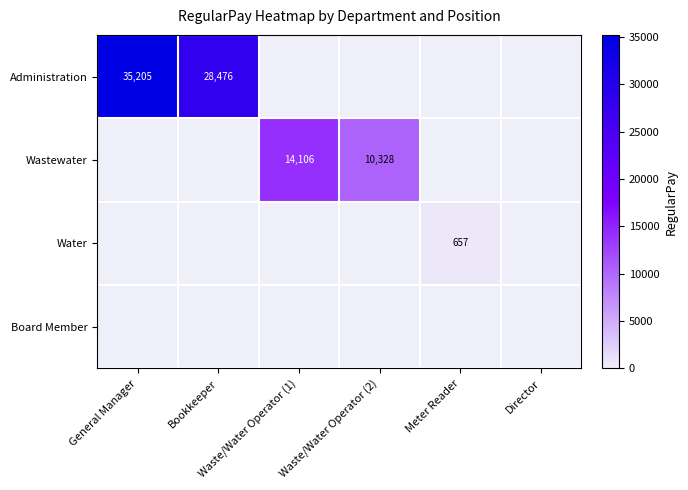

Rank the categories by Wastewater value from lowest to highest.

General Manager, Bookkeeper, Meter Reader, Director, Waste/Water Operator (2), Waste/Water Operator (1)